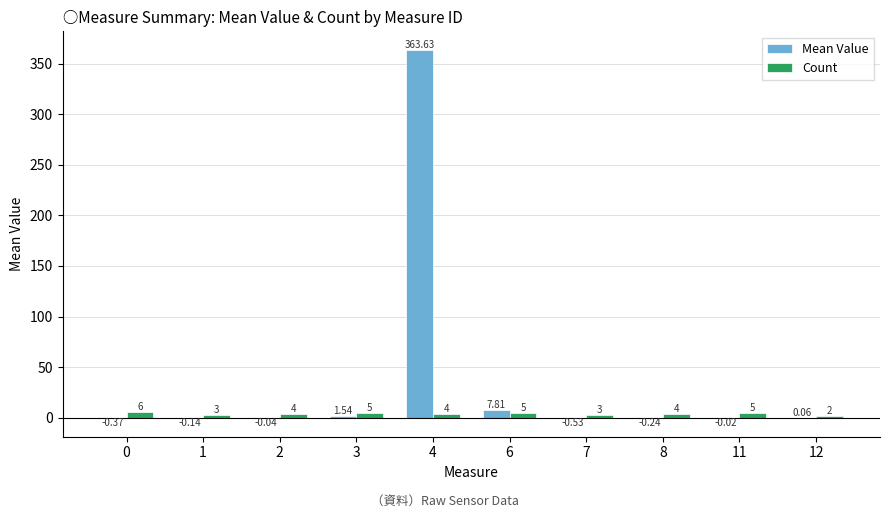

What is the highest value of the Count series?

6.0